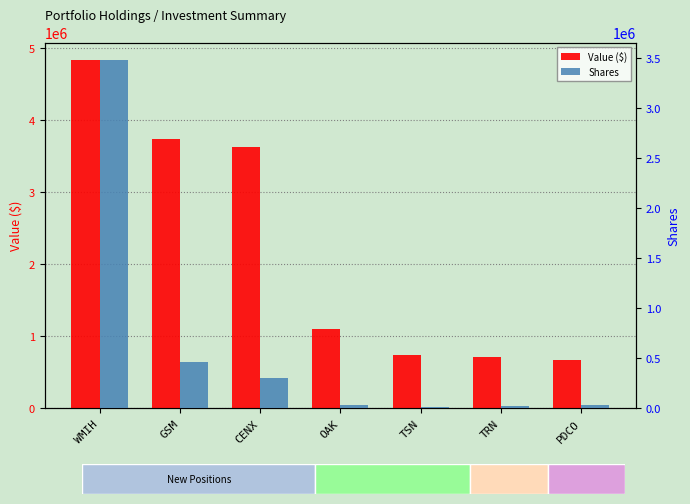

At how many categories does at least one series exceed 983737?

4